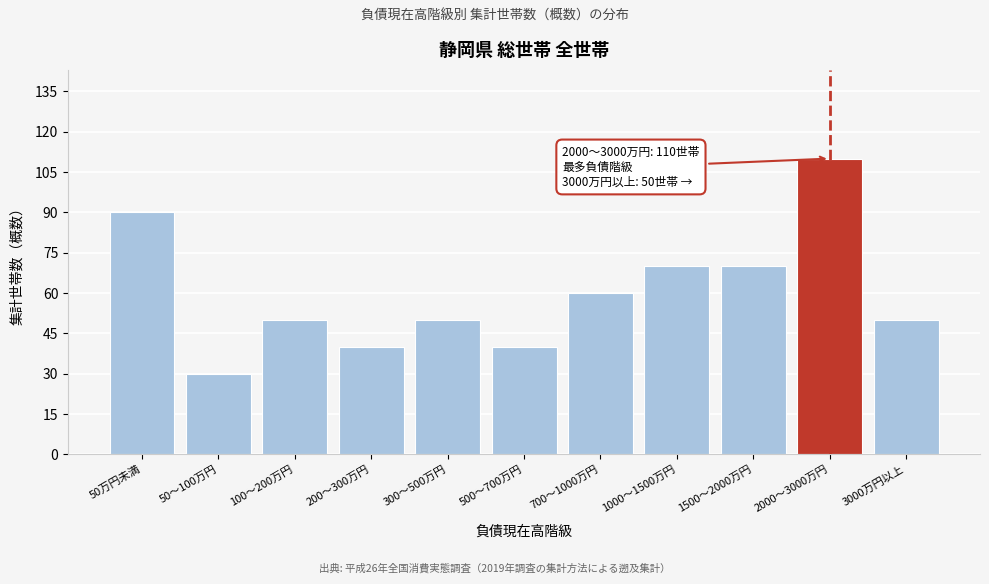

Reading right to left, list all the values displayed in this chart.

3000万円以上=50	2000～3000万円=110	1500～2000万円=70	1000～1500万円=70	700～1000万円=60	500～700万円=40	300～500万円=50	200～300万円=40	100～200万円=50	50～100万円=30	50万円未満=90